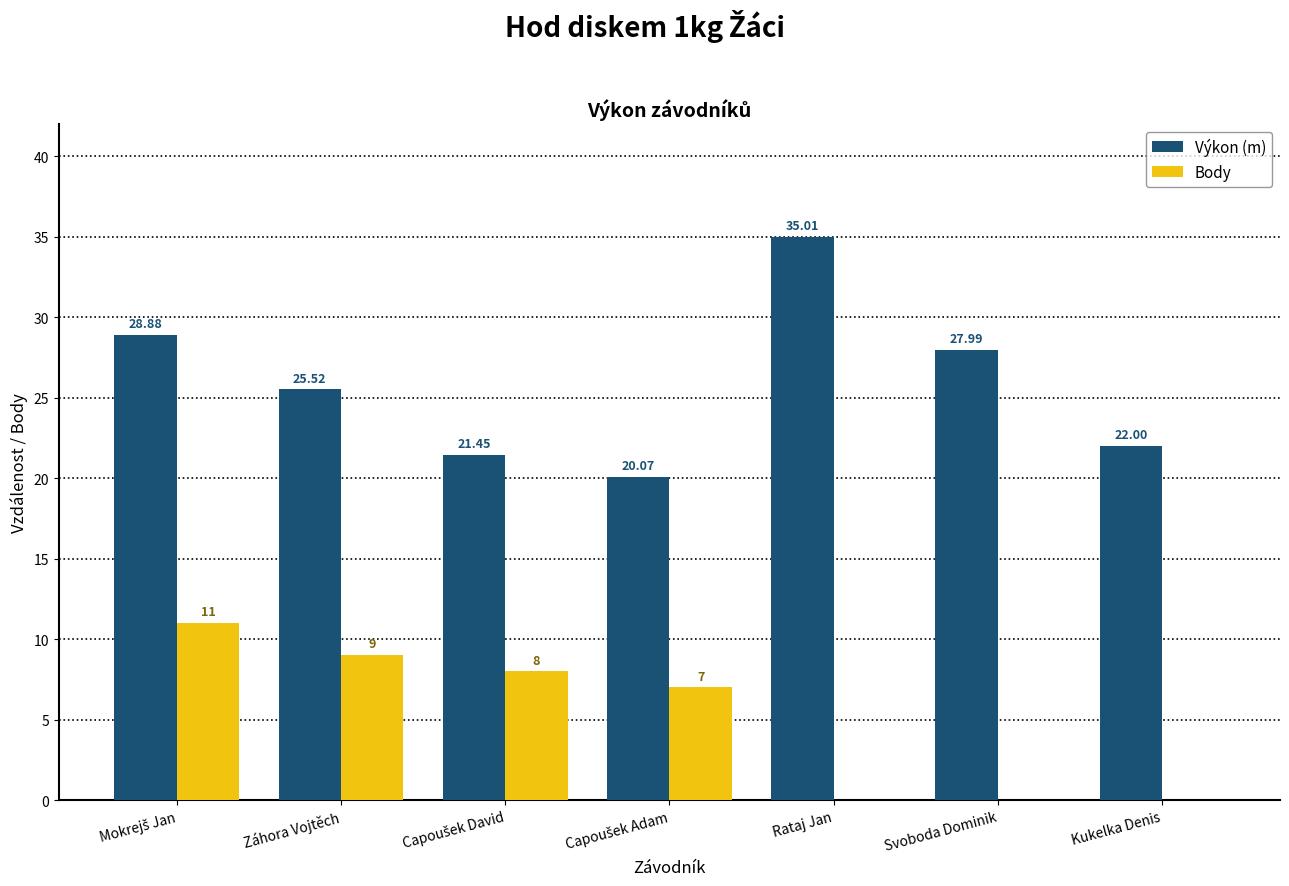

At which category does the chart reach its peak across all series?

Rataj Jan